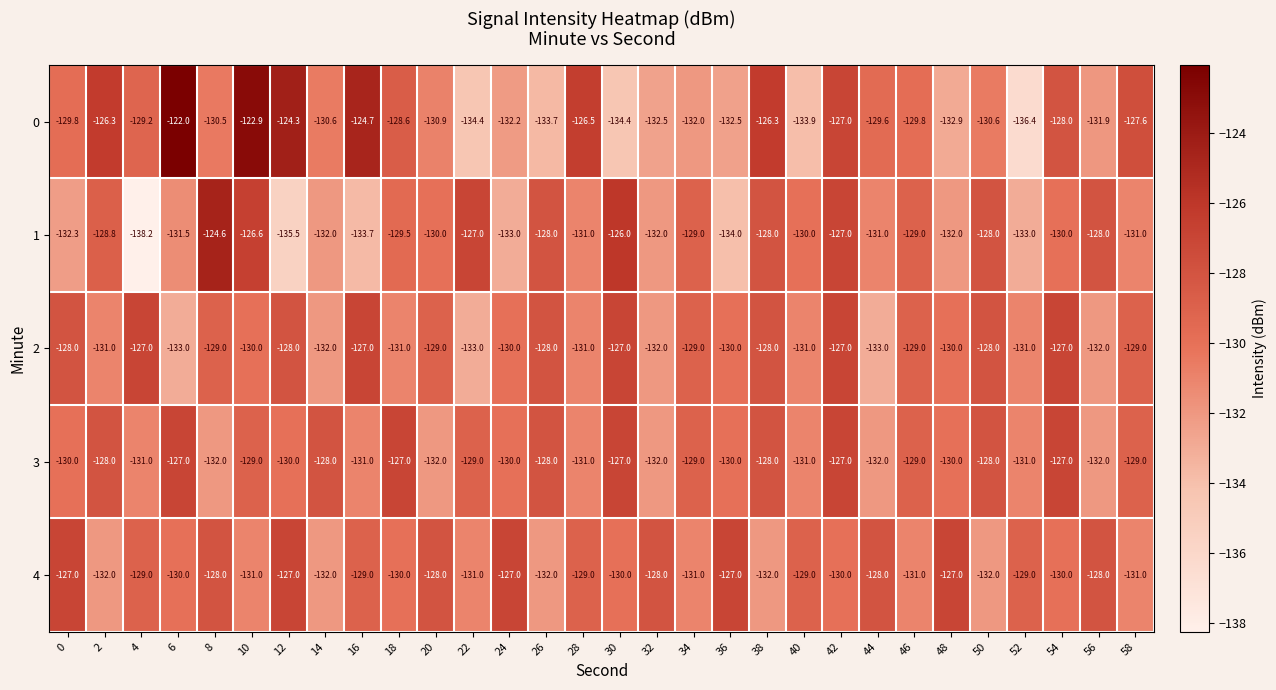

The value of 1 at 46 is -225.1. True or false?

False